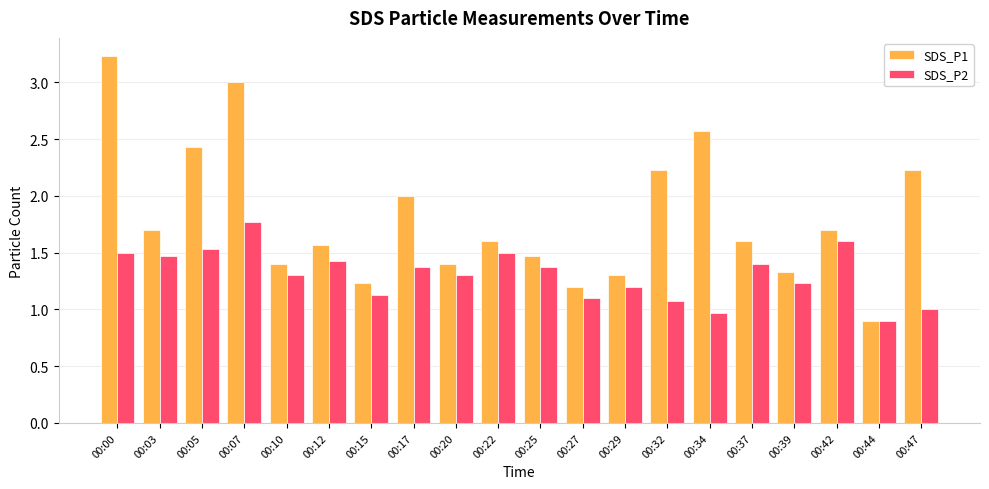

At which label is SDS_P2 closest to 1?

00:47